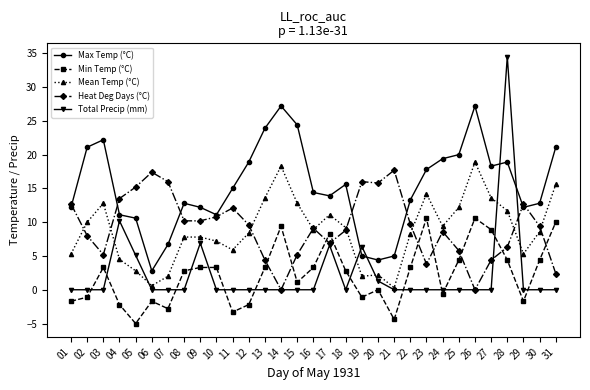

Does the chart have visible grid lines?

No